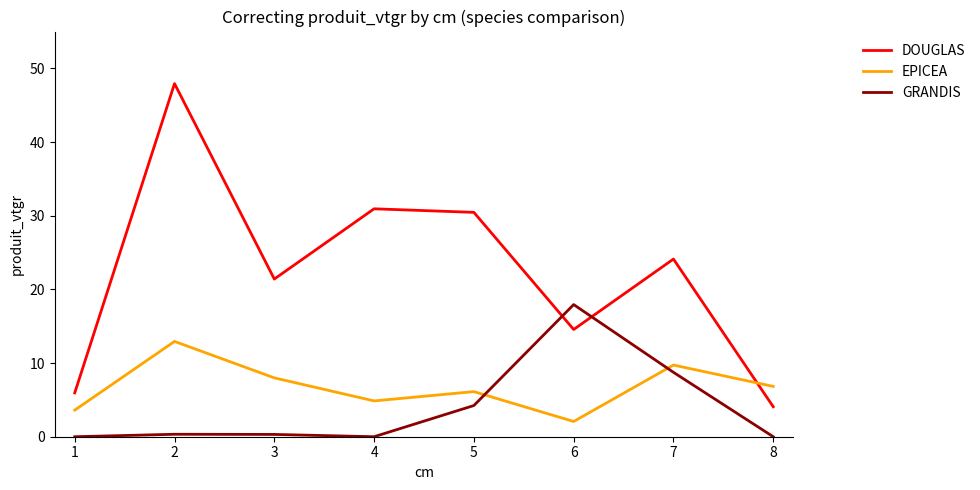

Does the chart have visible grid lines?

No